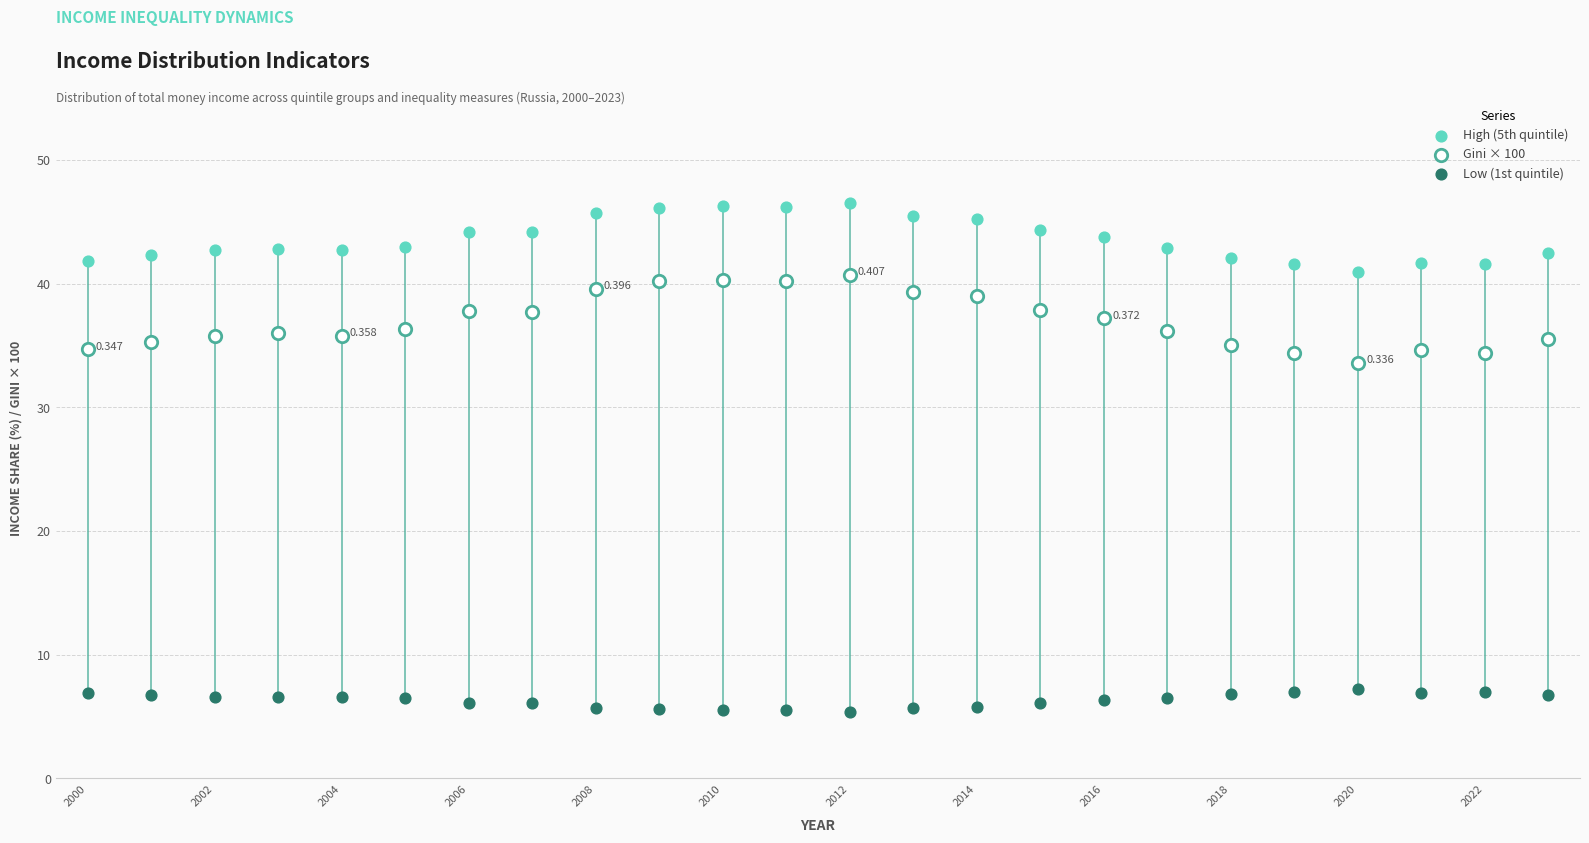

Which series has the widest spread of Y values?

Gini × 100